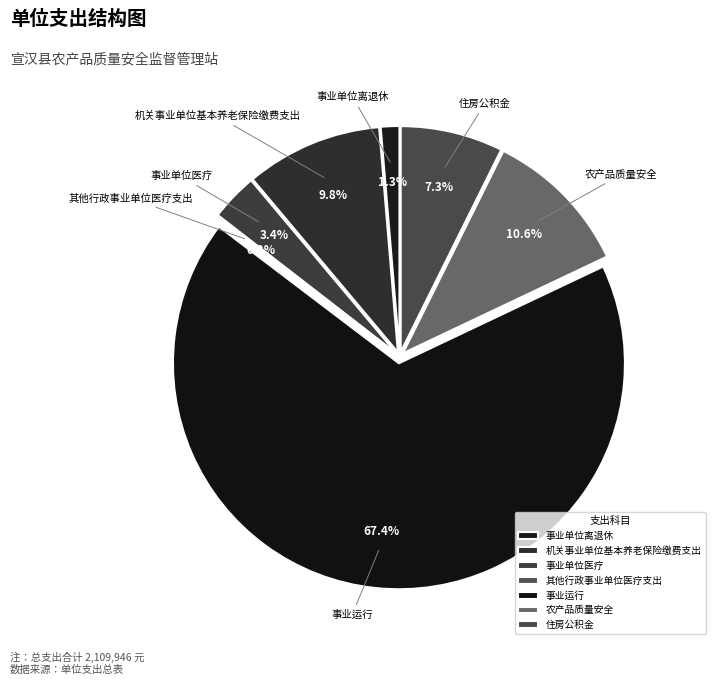

What percentage is NOT represented by 事业单位医疗?

96.6%